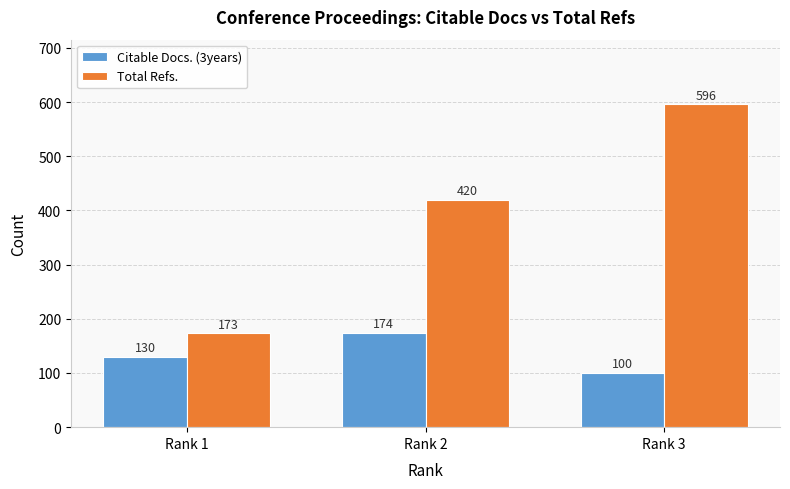

Reading left to right, list all the values displayed in this chart.

Citable Docs. (3years): 130	174	100
Total Refs.: 173	420	596